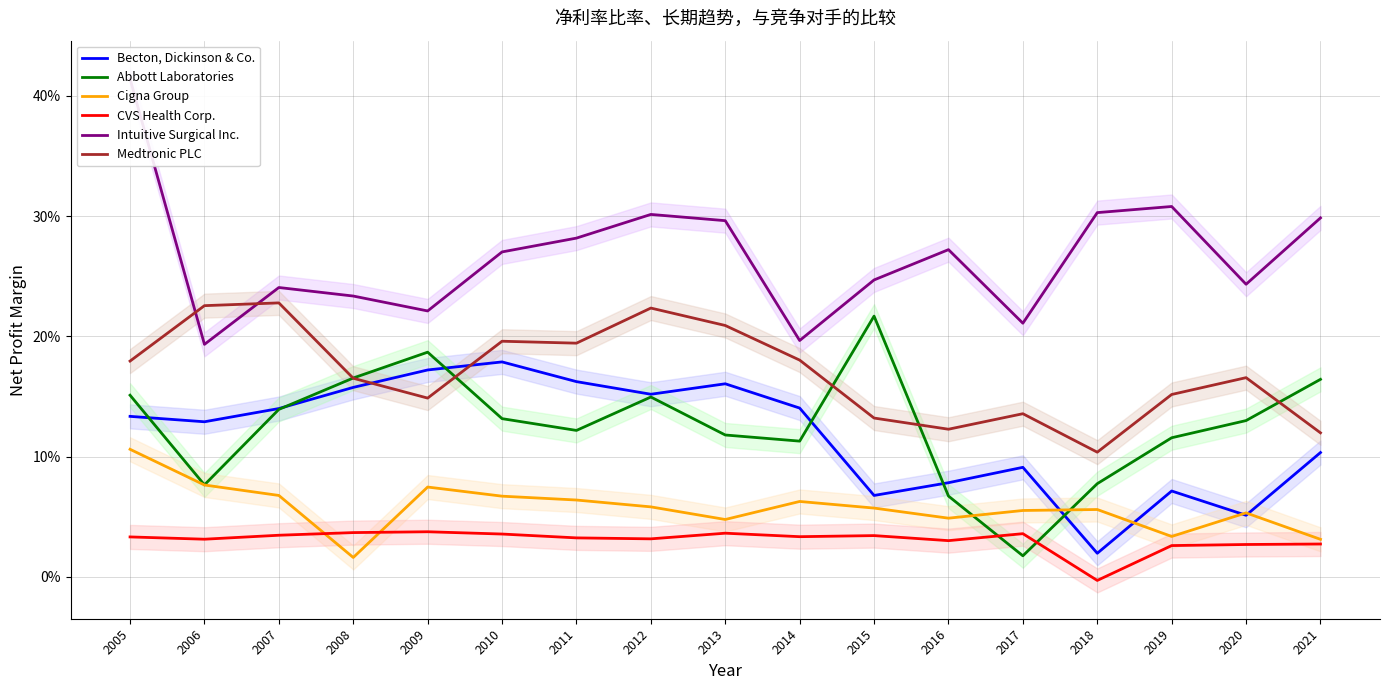

What are all the series names shown in the legend?

Becton, Dickinson & Co., Abbott Laboratories, Cigna Group, CVS Health Corp., Intuitive Surgical Inc., Medtronic PLC